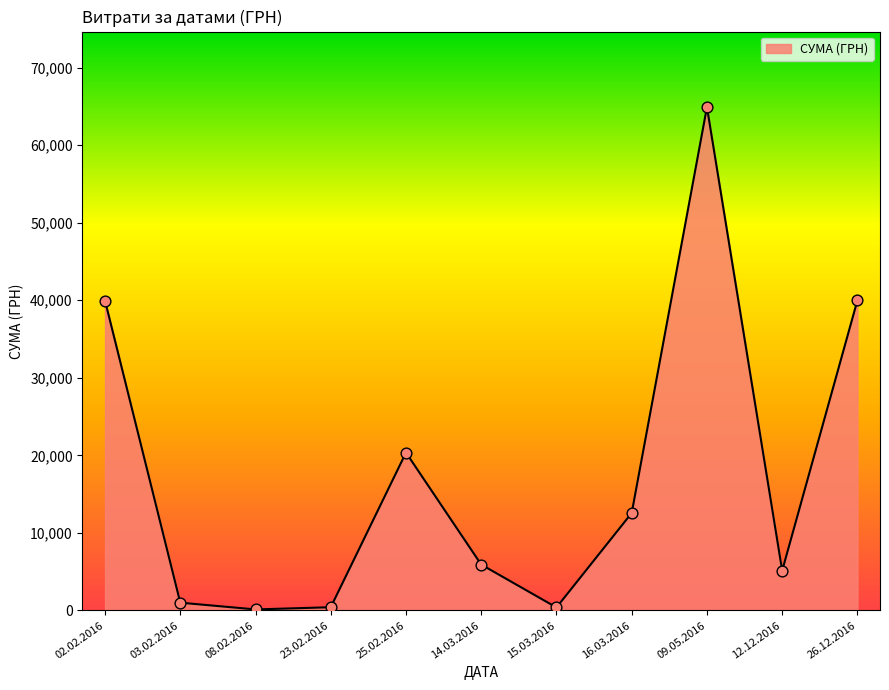

What is the ratio of the value at 26.12.2016 to the value at 09.05.2016?

0.6